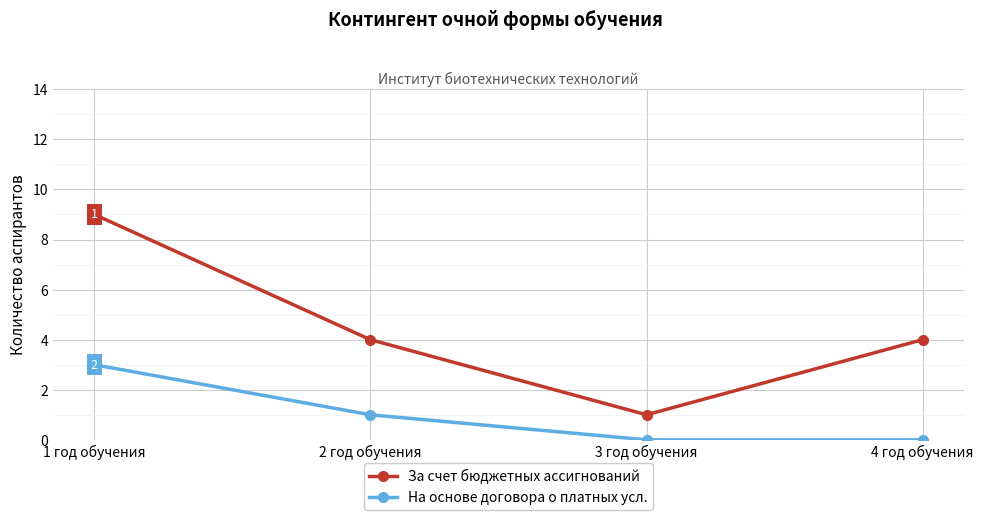

At which category is the sum across all series the highest?

1 год обучения